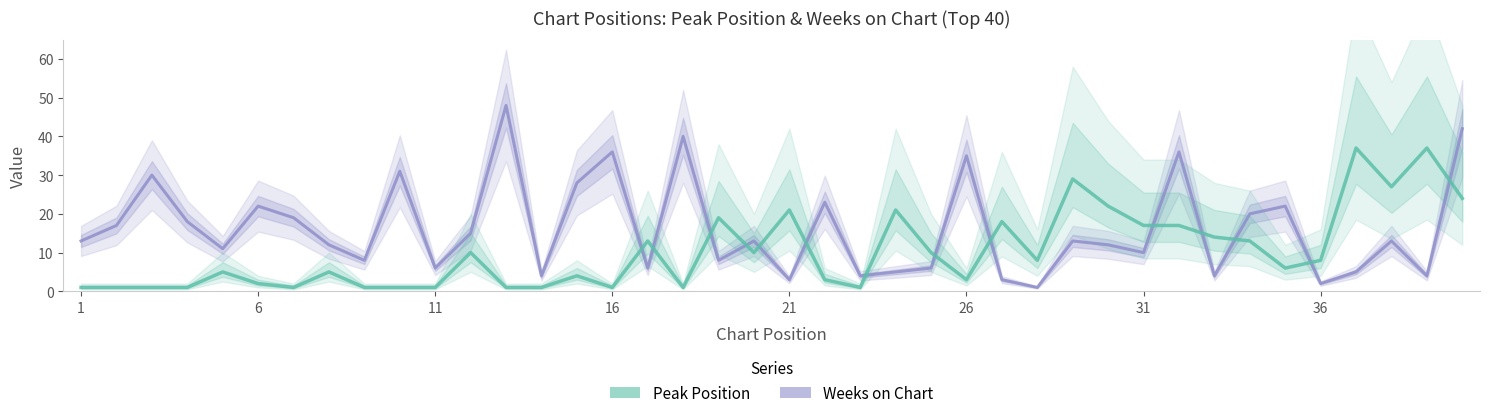

Which series has the largest total across all categories?

Weeks on Chart